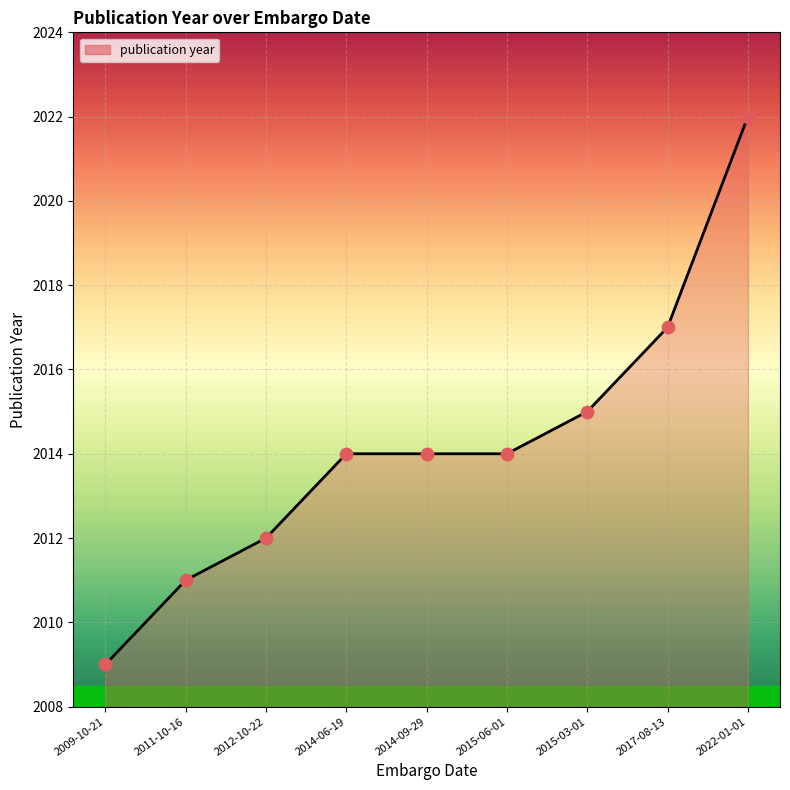

Which has a higher value, 2014-09-29 or 2012-10-22?

2014-09-29